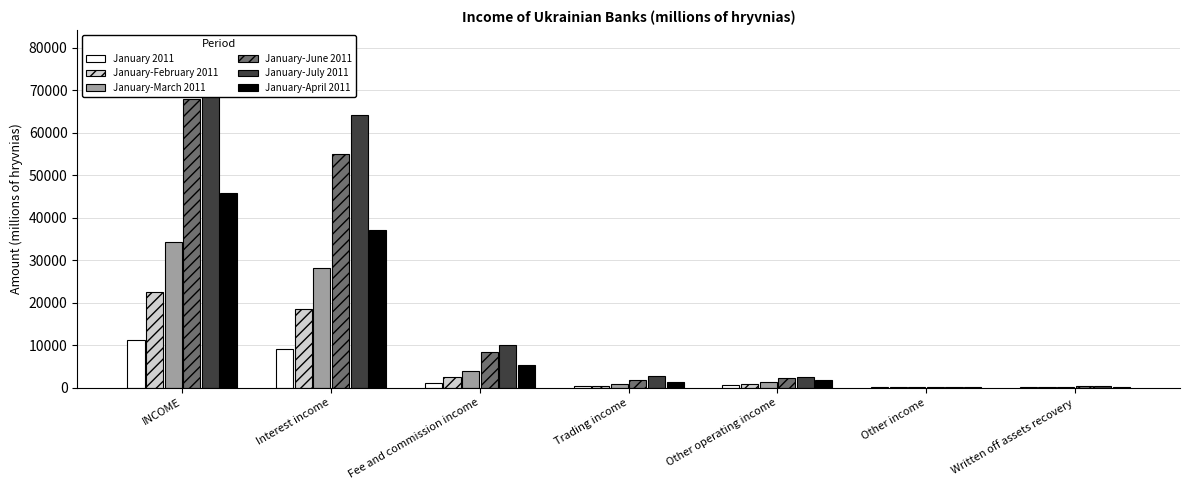

What value does the January-April 2011 series have at Fee and commission income?

5371.6